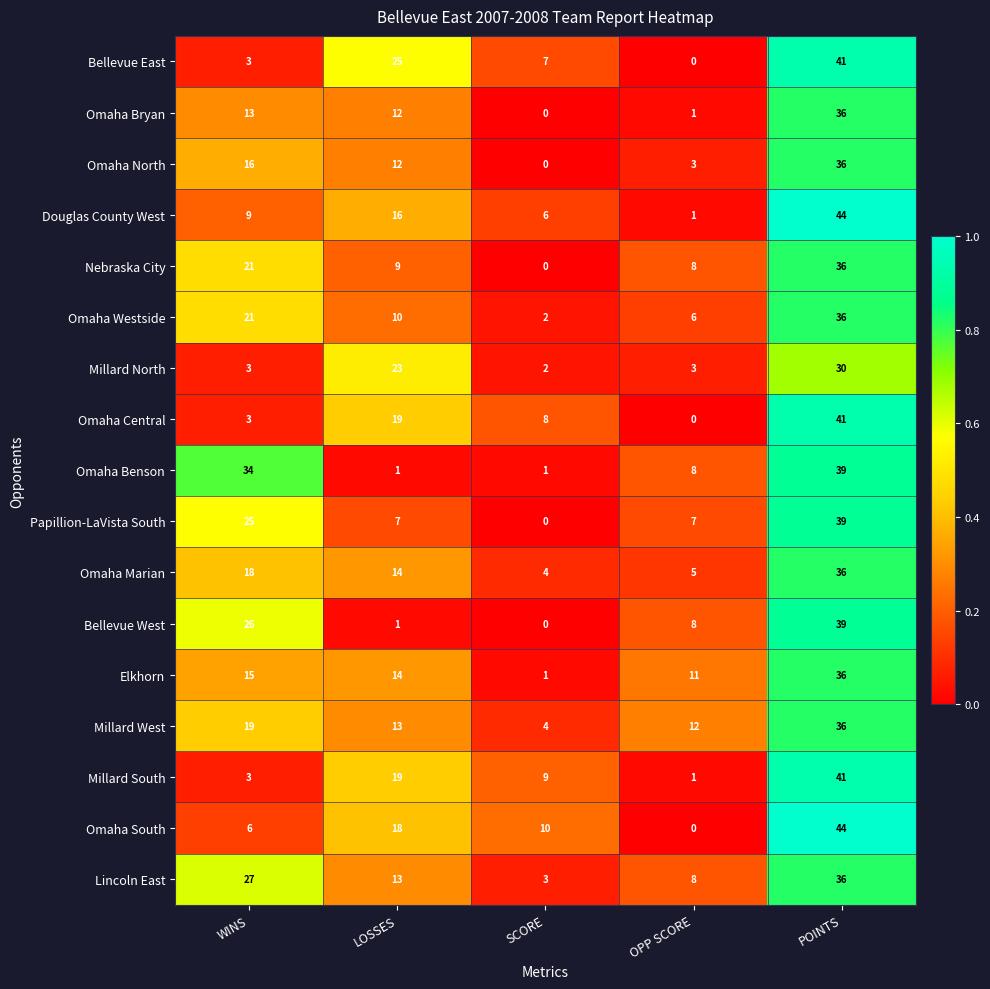

Which category has the lowest value in the Omaha Bryan series?

SCORE